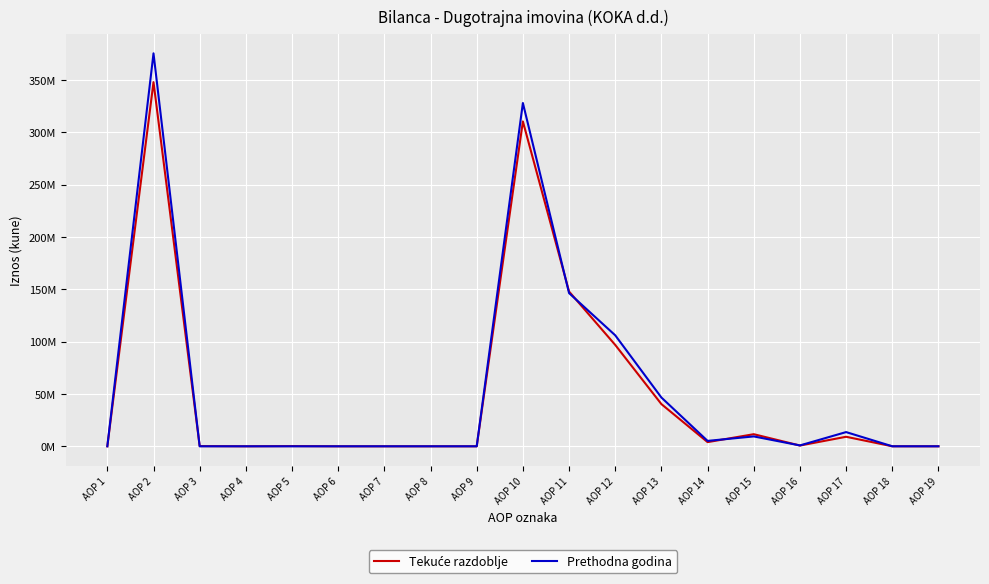

What is the value of the Tekuće razdoblje point at the 15th from the left?

11562087